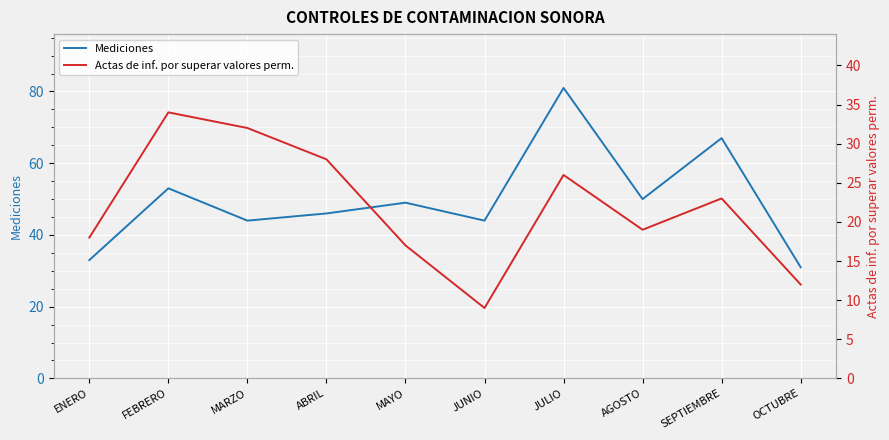

Between ENERO and MAYO, which series saw the biggest shift?

Mediciones